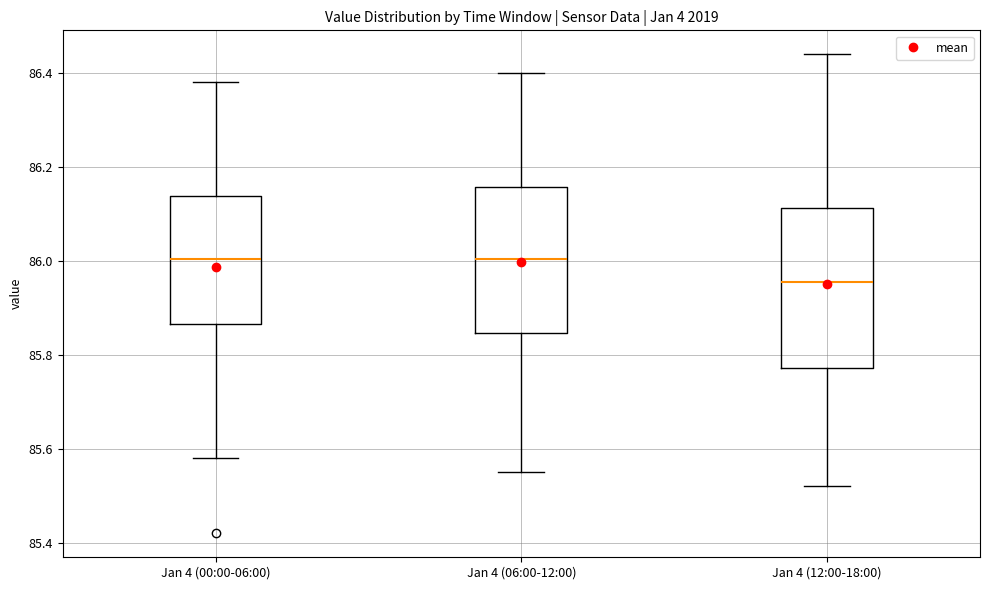

Which box is the tallest, from its lower edge to its upper edge?

Jan 4 (12:00-18:00)